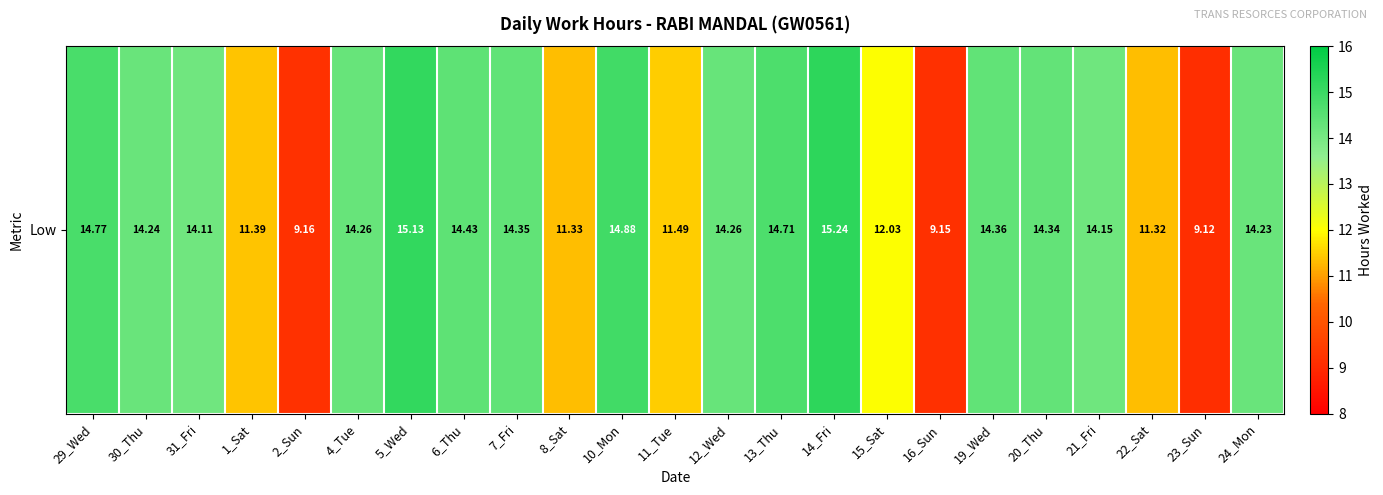

The chart shows a value of 3.7 at 29_Wed. True or false?

False